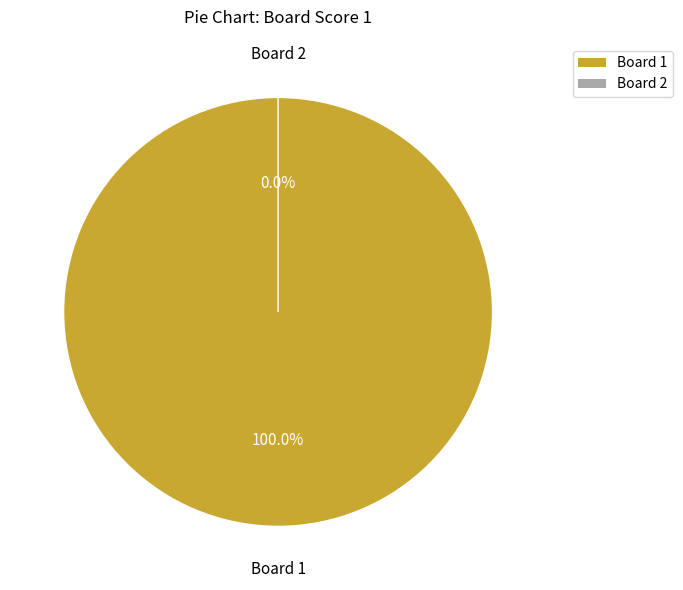

The 1 slice represents 86% of the pie. True or false?

False